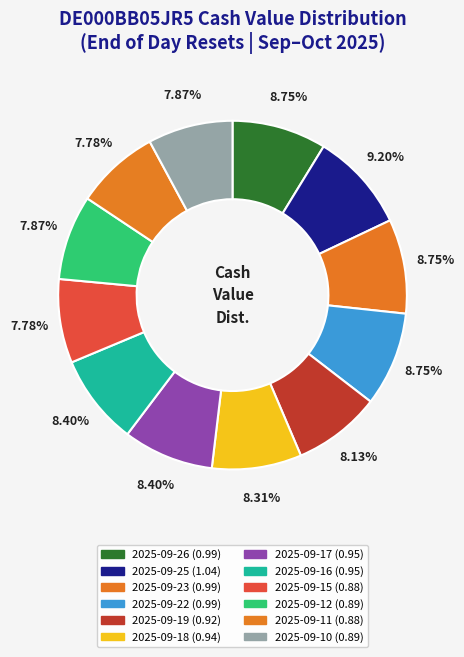

Is there a majority slice in this chart?

No